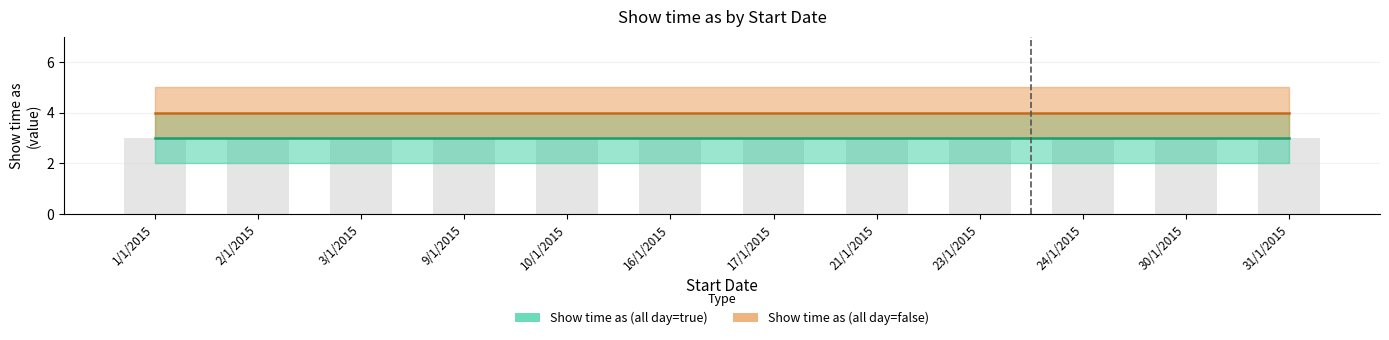

Read the Show time as (all day=true) value at 23/1/2015.

3